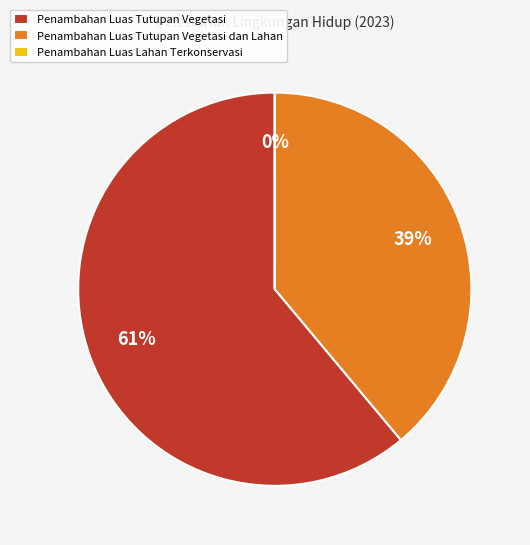

Does any single category account for the majority?

Yes